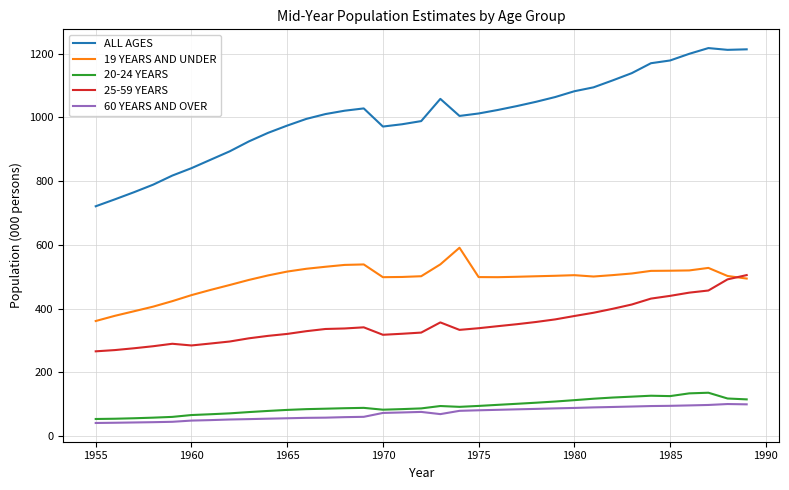

Does the chart display data point markers on the line(s)?

No